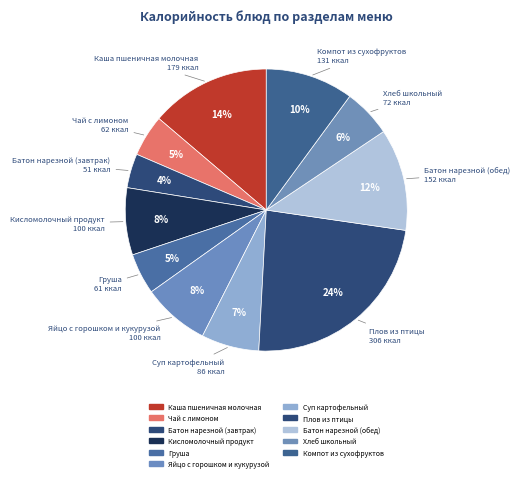

The Яйцо с горошком и кукурузой slice represents 8% of the pie. True or false?

True